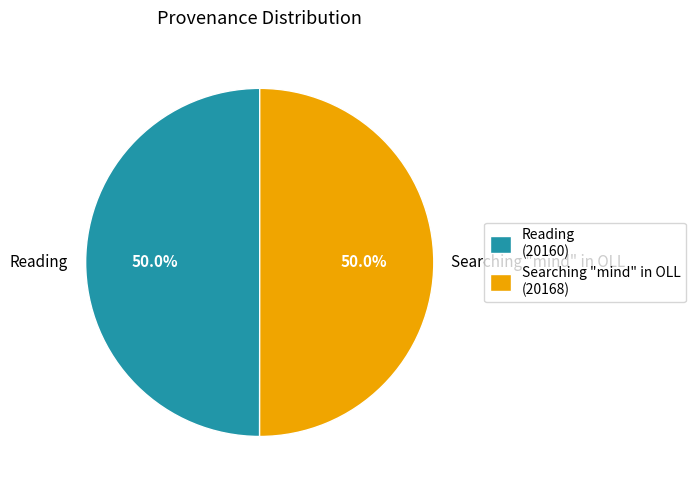

Approximately how many times larger is the value at Searching "mind" in OLL compared to Reading?

1.0